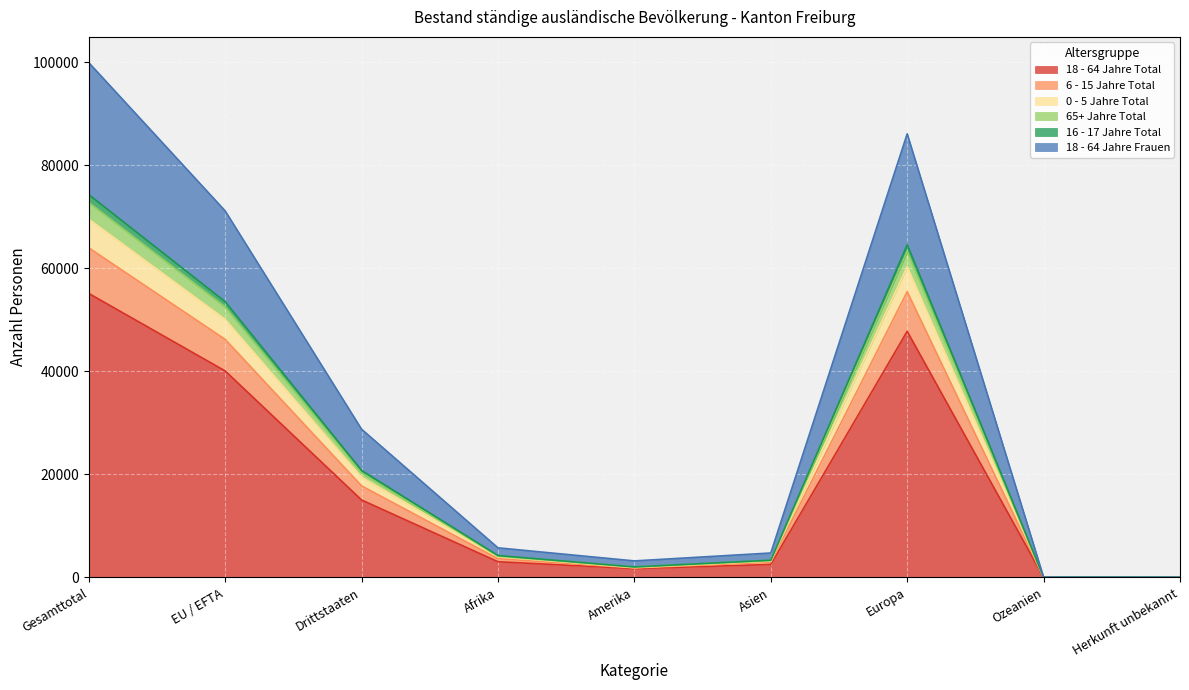

Which category has the highest value in the 18 - 64 Jahre Total series?

Gesamttotal